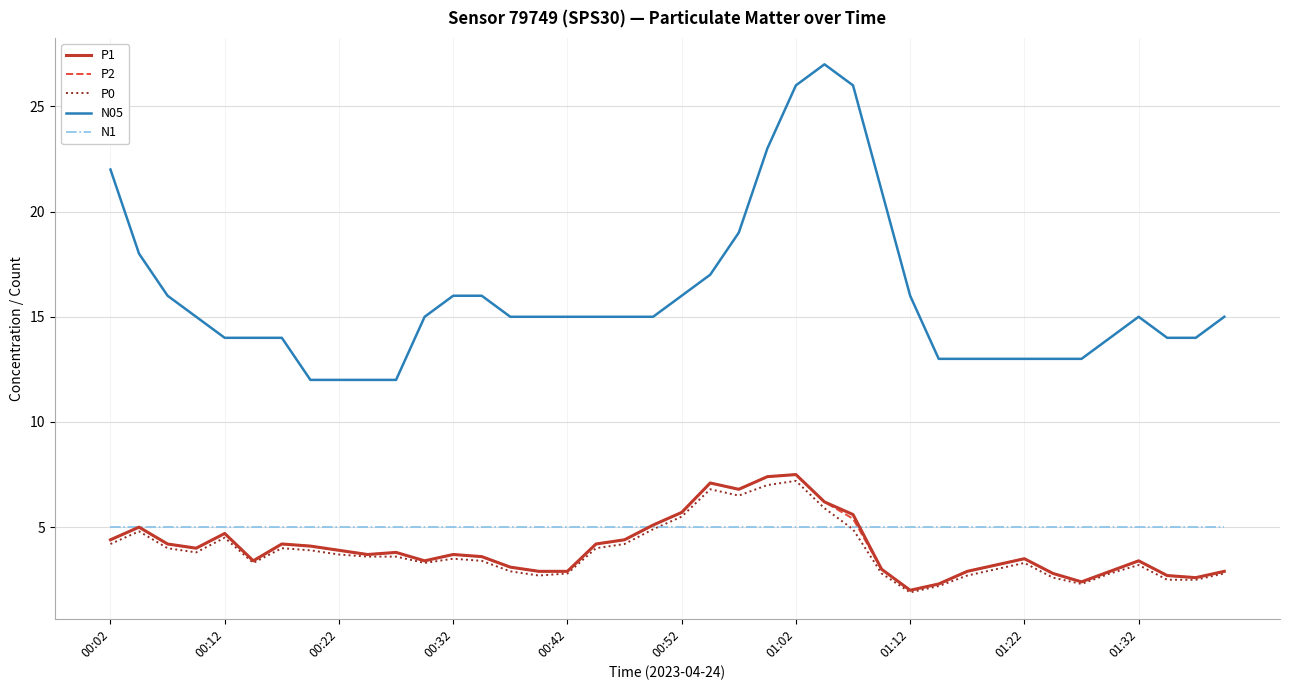

Which series has the largest total across all categories?

N05